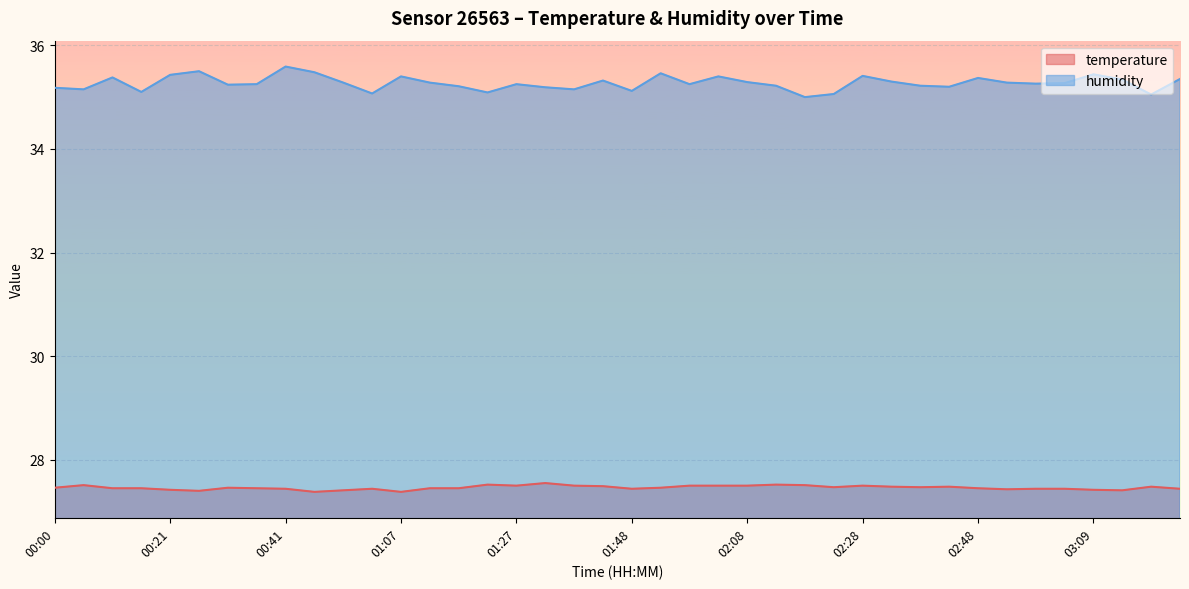

In temperature, how many points are higher than both neighbors (excluding endpoints)?

9